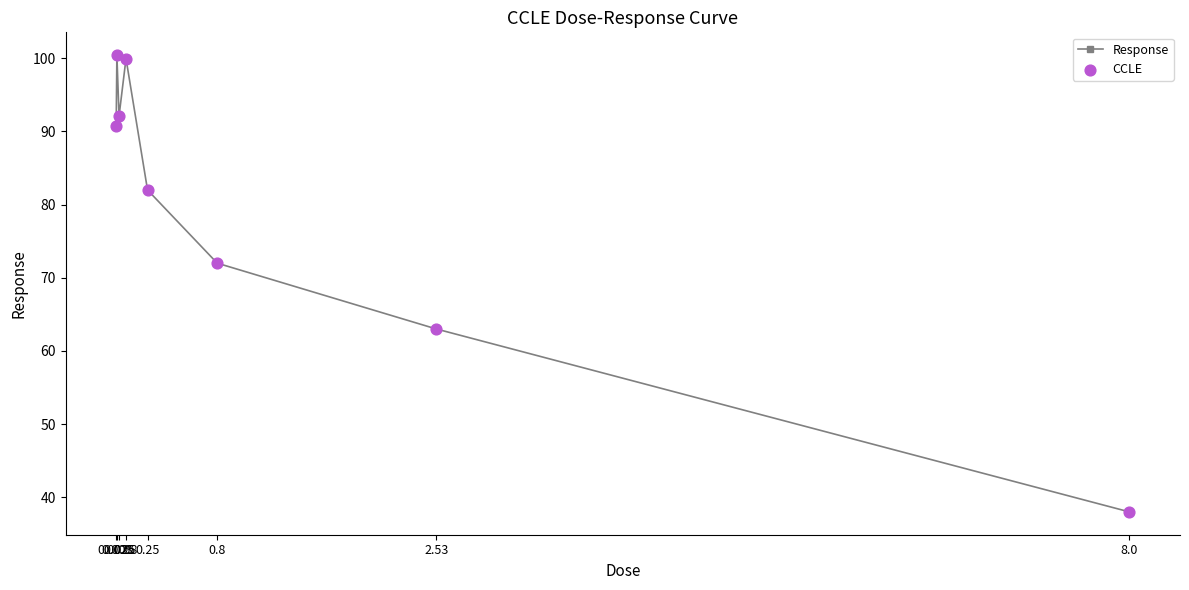

How many interior local valleys (lower than both neighbors) does the data have?

1